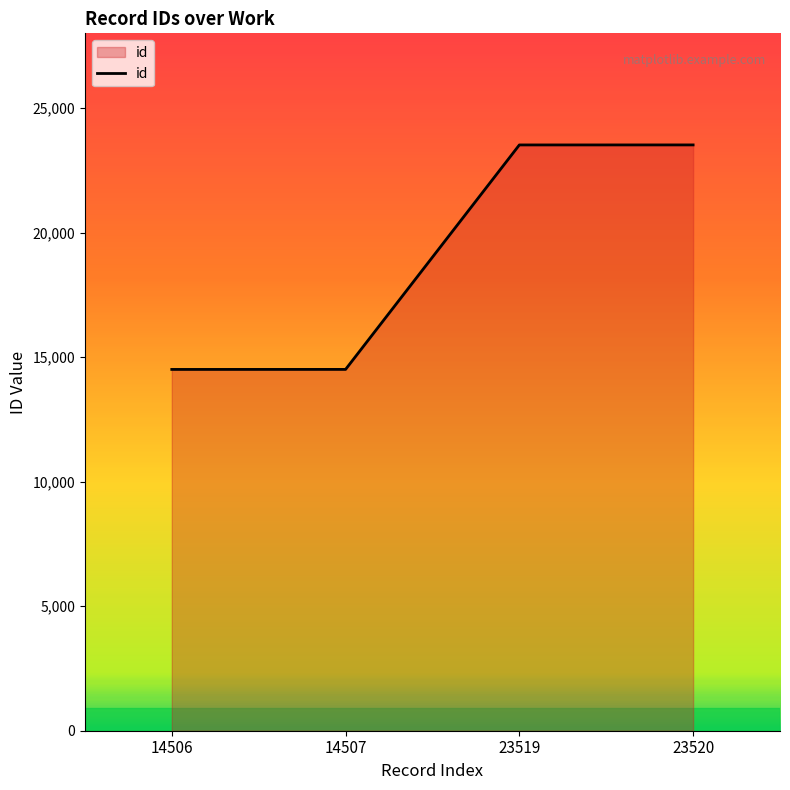

True or false: there are more than 2 points higher than both neighbors.

False